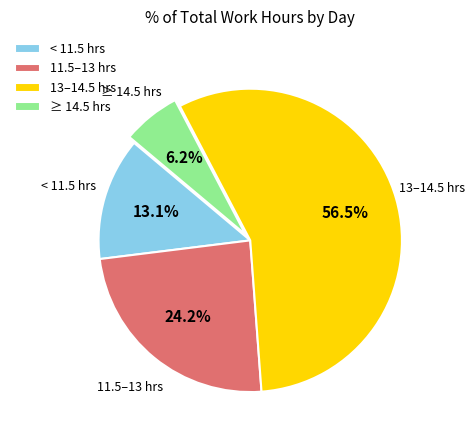

Does any single category account for the majority?

Yes